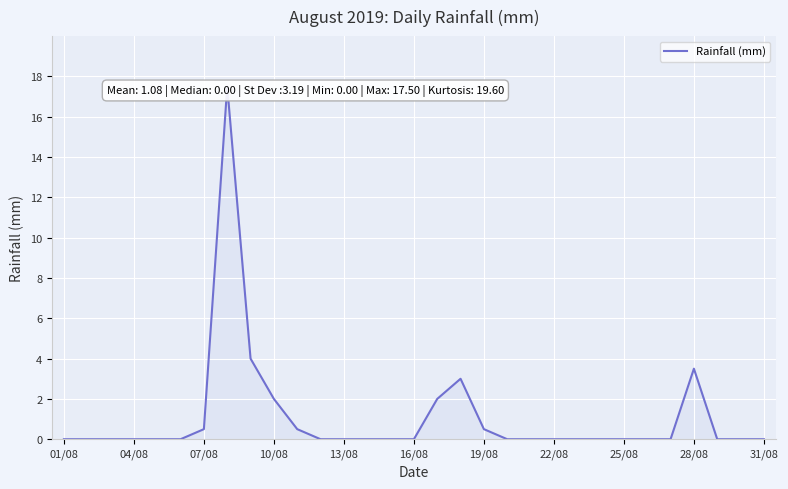

Between 30 and 20, which is larger?

30